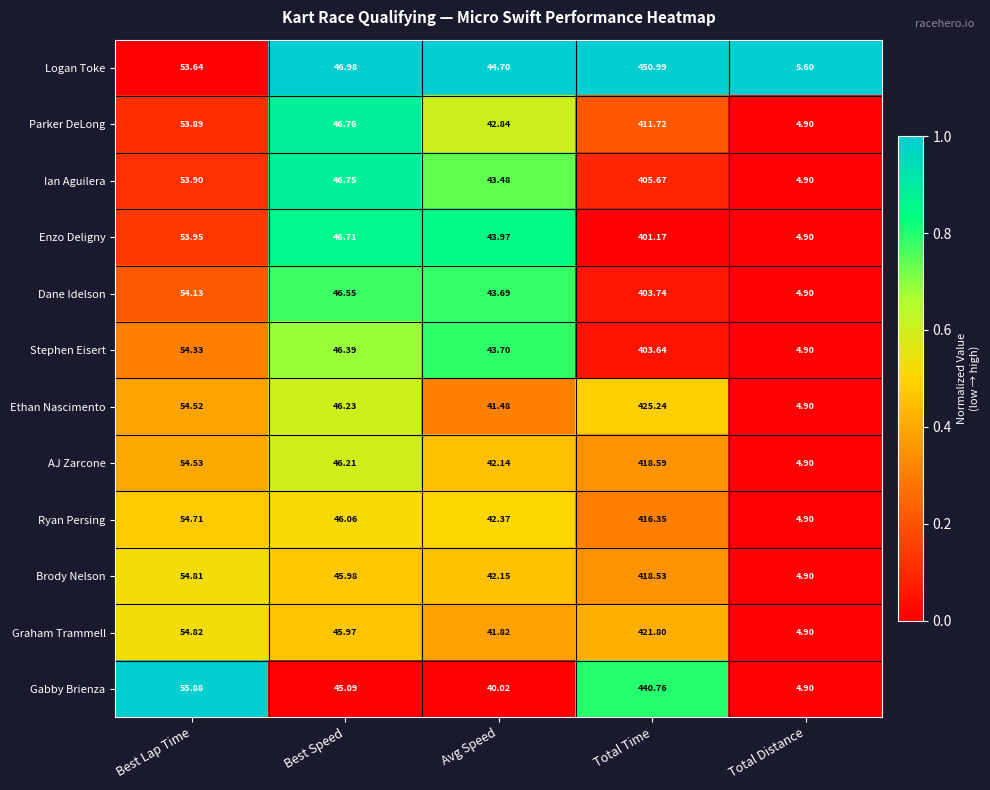

Which series has the largest total across all categories?

Logan Toke